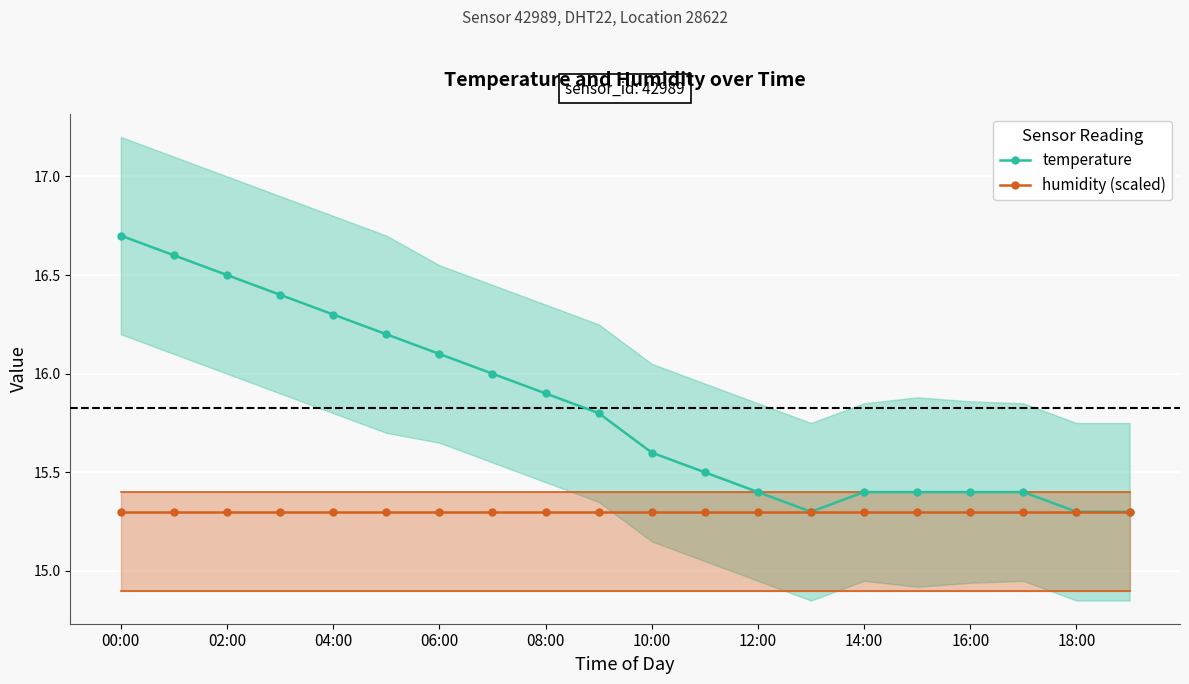

Is it true that humidity (scaled) equals 6.1 at 18:00?

False